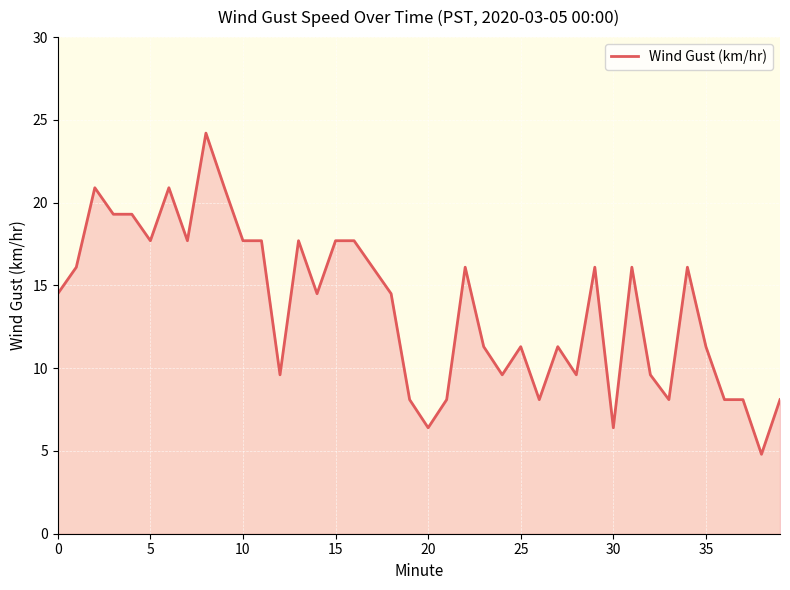

What is the greatest value displayed?

24.2